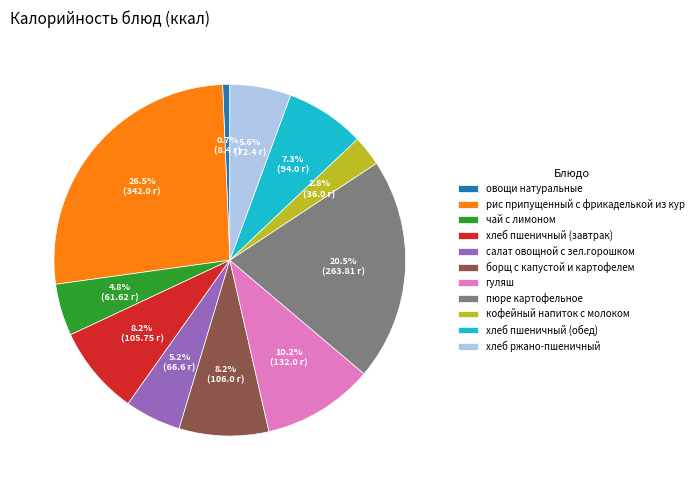

Does хлеб пшеничный (завтрак) represent more than half of the total?

No